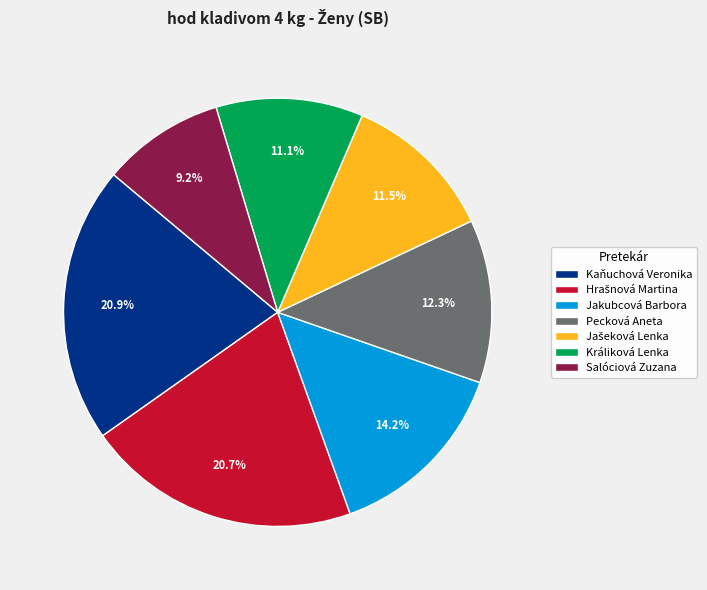

What is the ratio of the value at Králiková Lenka to the value at Salóciová Zuzana?

1.2